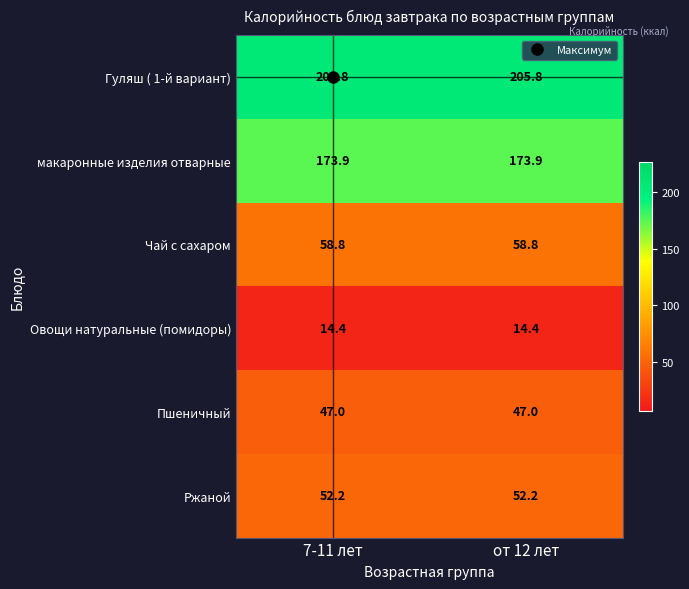

What is the total value across all series at от 12 лет?

552.1